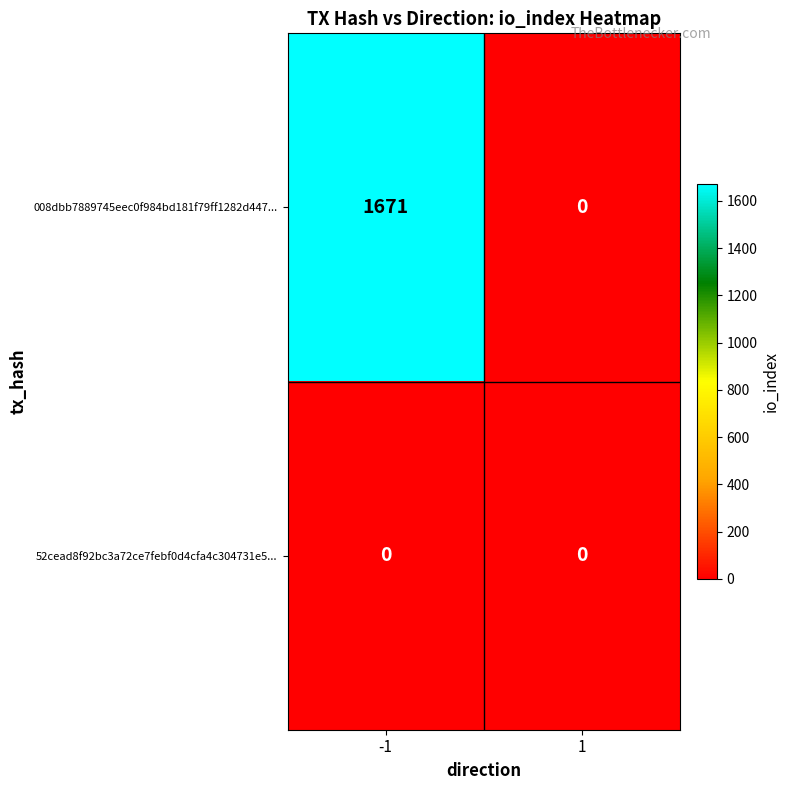

Reading left to right, transcribe all the data shown in this chart.

008dbb7889745eec0f984bd181f79ff1282d447...: 1671	0
52cead8f92bc3a72ce7febf0d4cfa4c304731e5...: 0	0